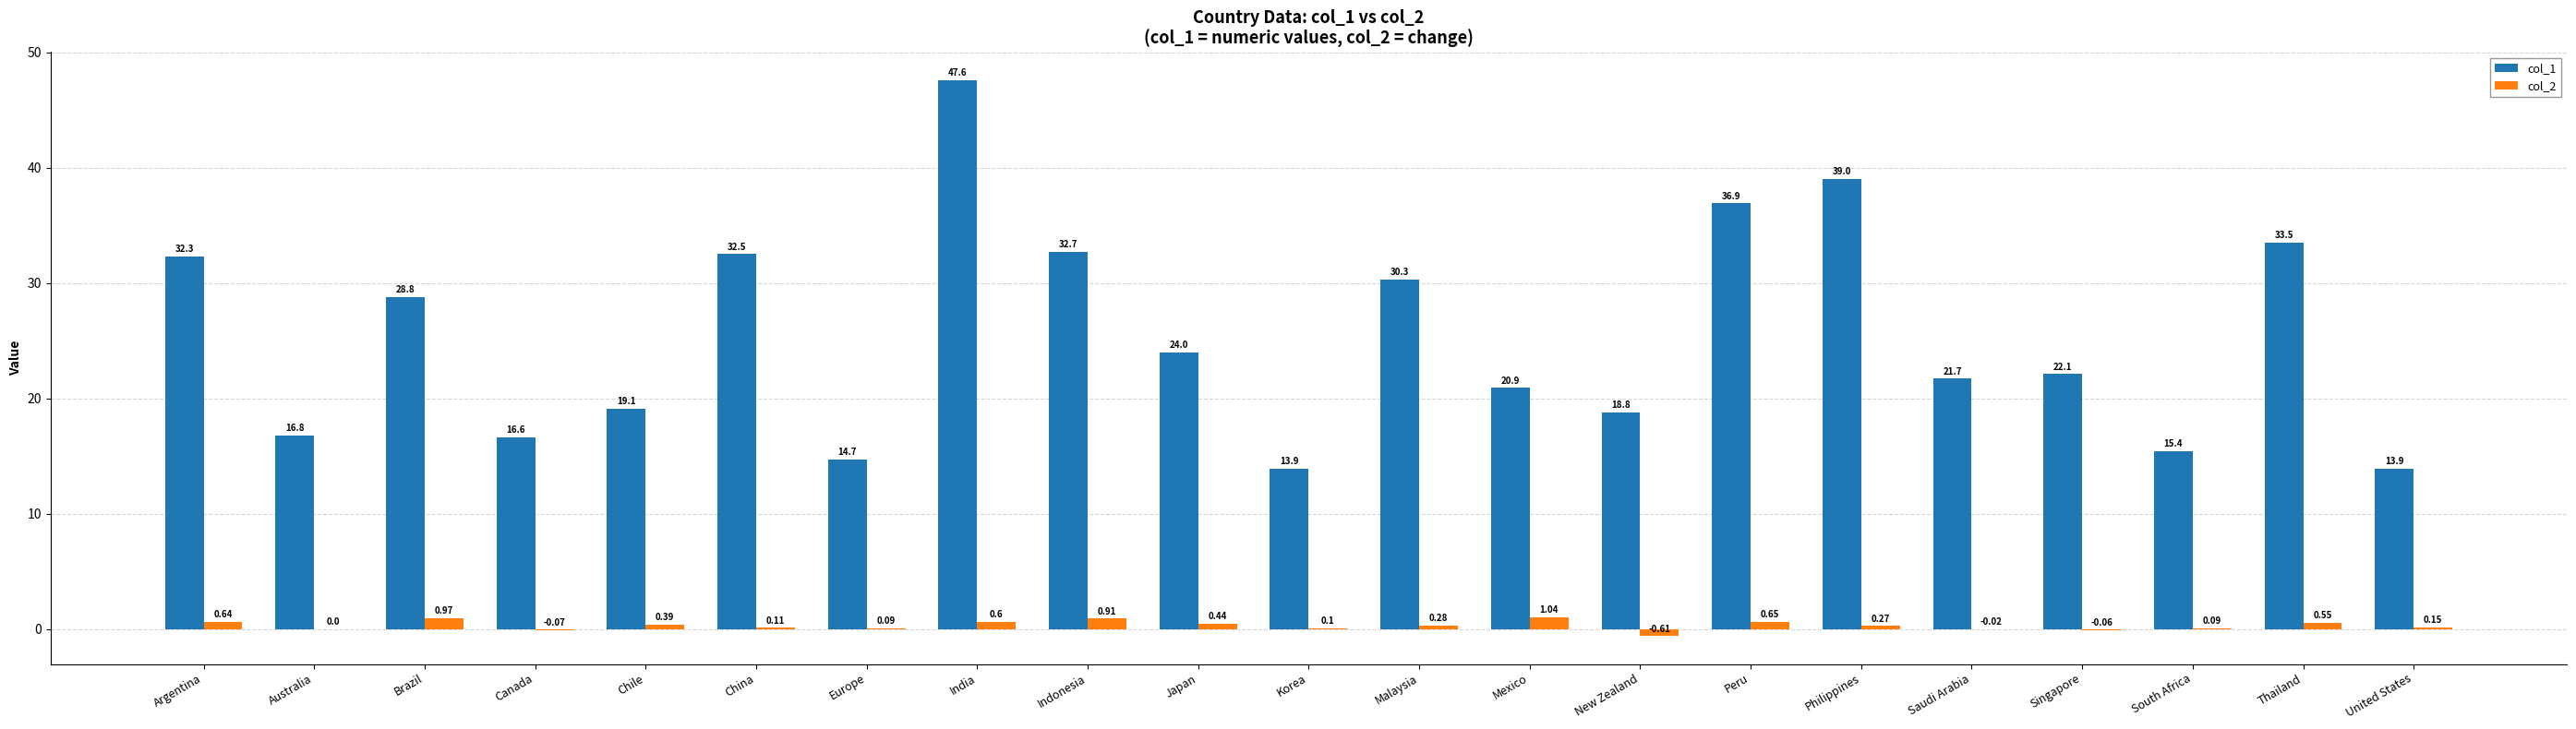

Is it true that col_1 equals 13.4 at Argentina?

False